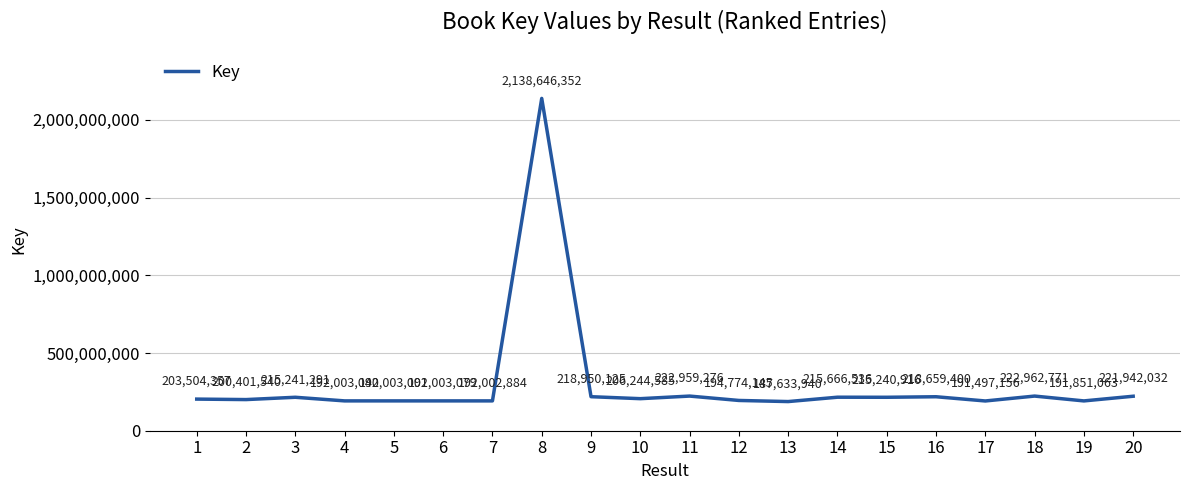

The value at 4 is 192003040. True or false?

True